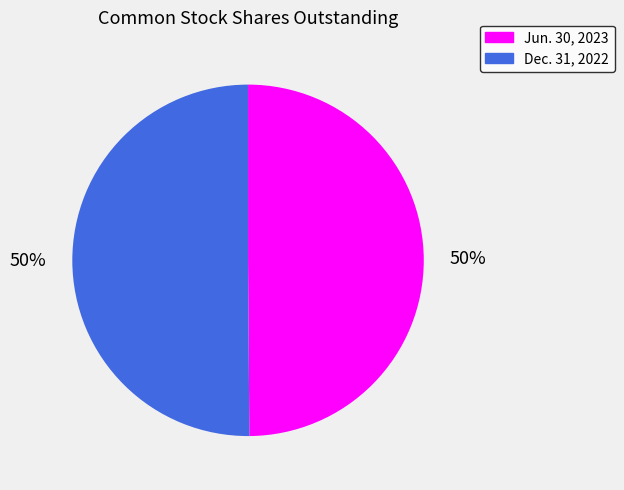

Approximately how many times larger is the value at Jun. 30, 2023 compared to Dec. 31, 2022?

1.0